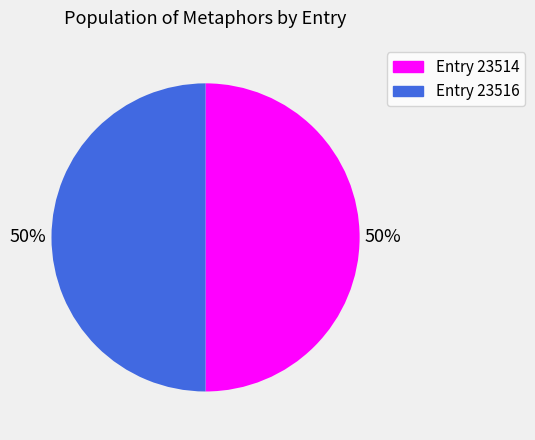

To the nearest percent, what is the average slice percentage?

50%